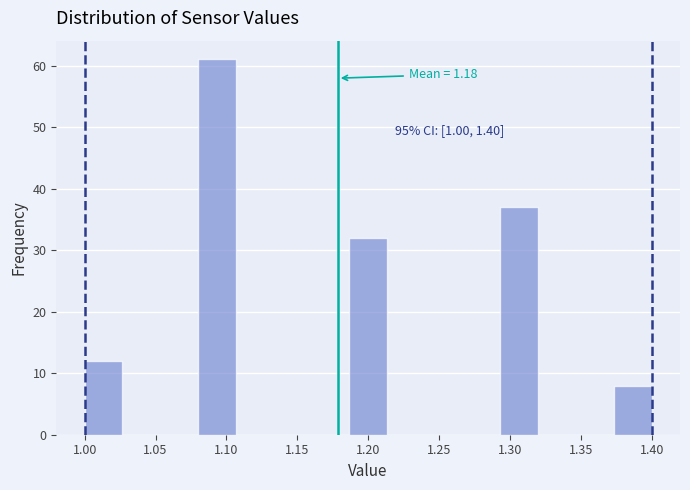

Which range on the x-axis has the tallest bar?

1.080 to 1.105